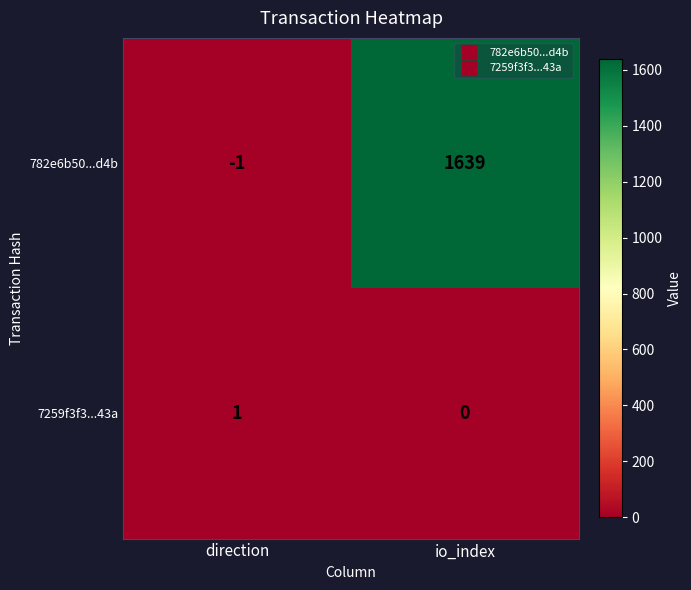

At how many categories does at least one series exceed 572?

1